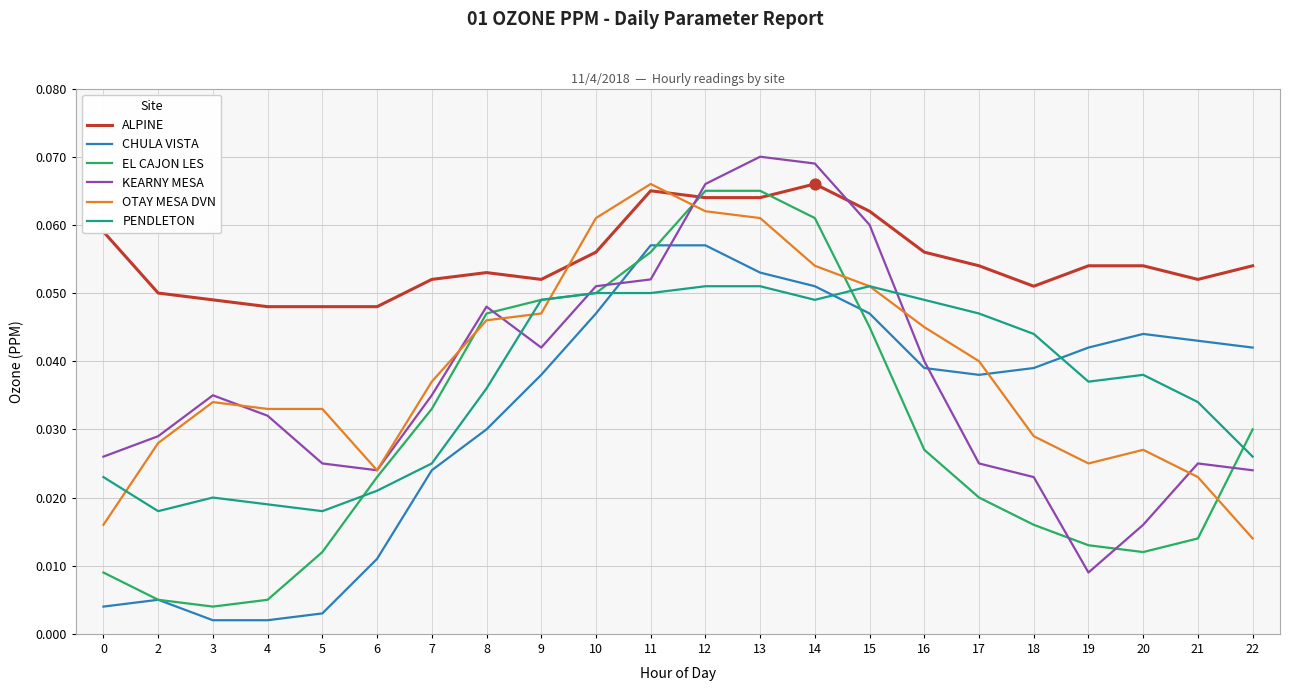

What are all the series names shown in the legend?

ALPINE, CHULA VISTA, EL CAJON LES, KEARNY MESA, OTAY MESA DVN, PENDLETON